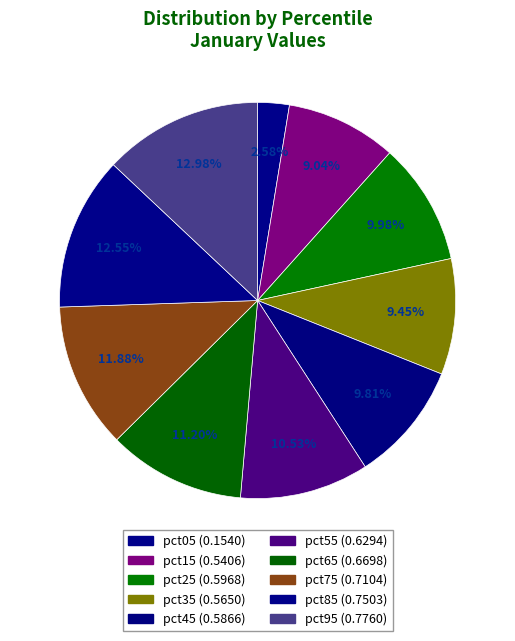

What is the change in value from pct05 to pct95?

+0.6